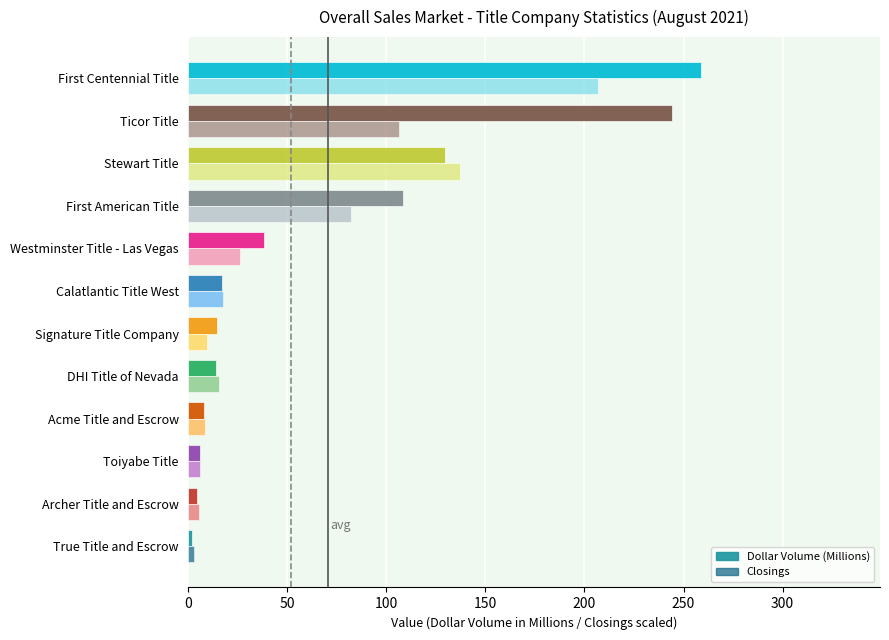

Where is Closings nearest to the value 104?

Ticor Title